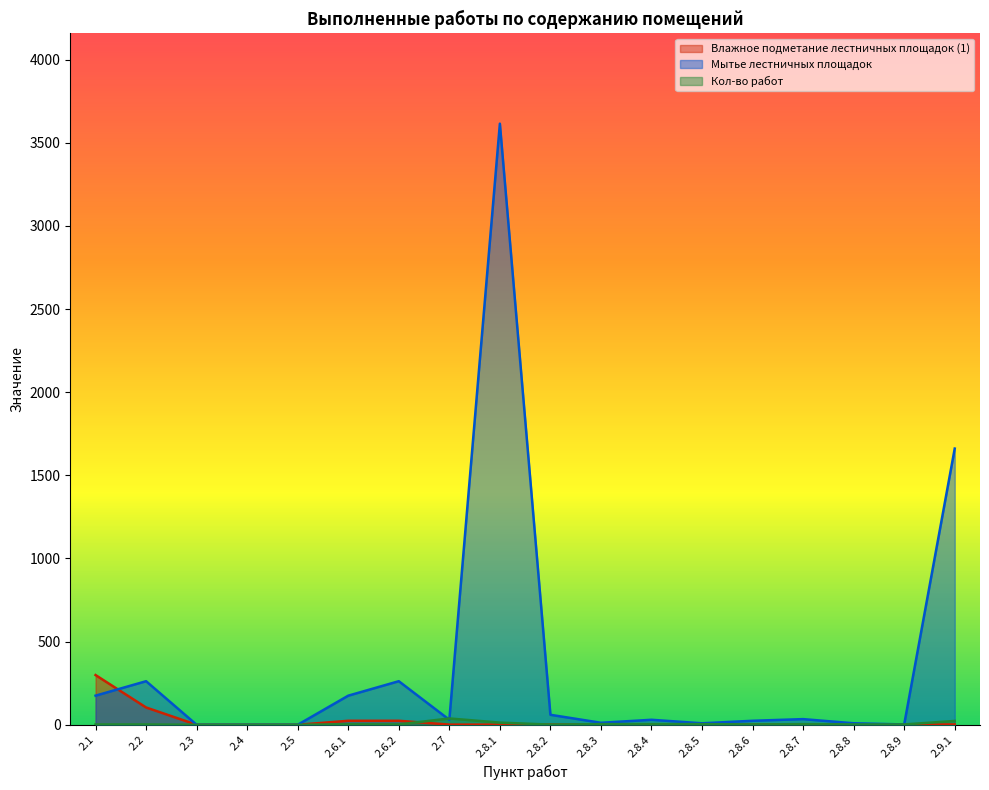

Rank the series by their maximum value, from lowest to highest.

Кол-во работ, Влажное подметание лестничных площадок (1), Мытье лестничных площадок